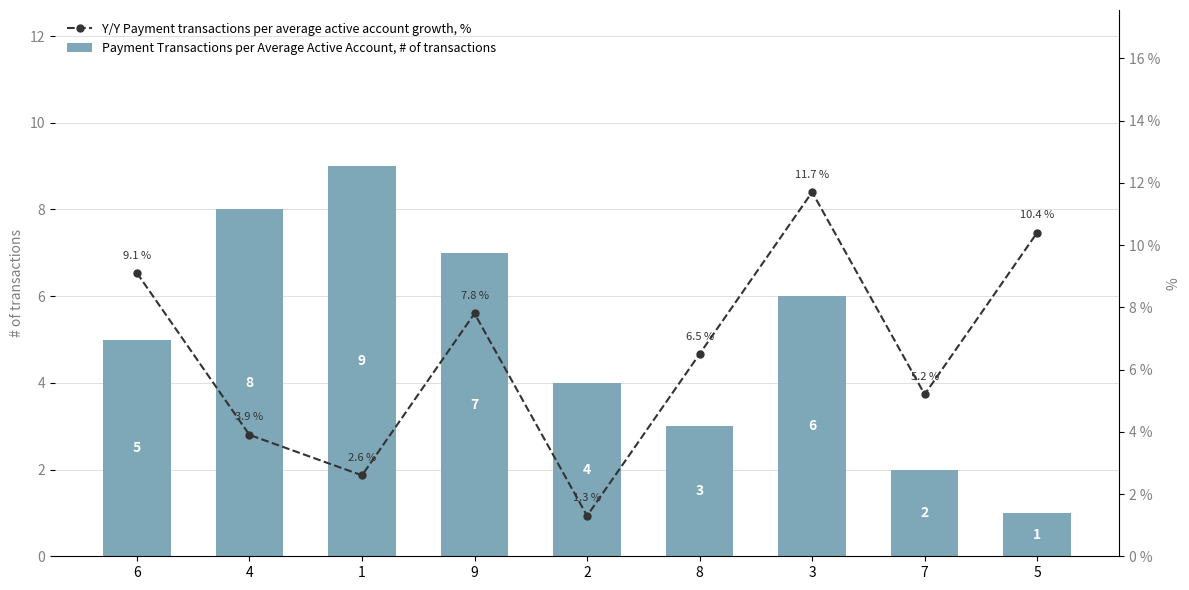

Which category has the lowest value across all series?

5